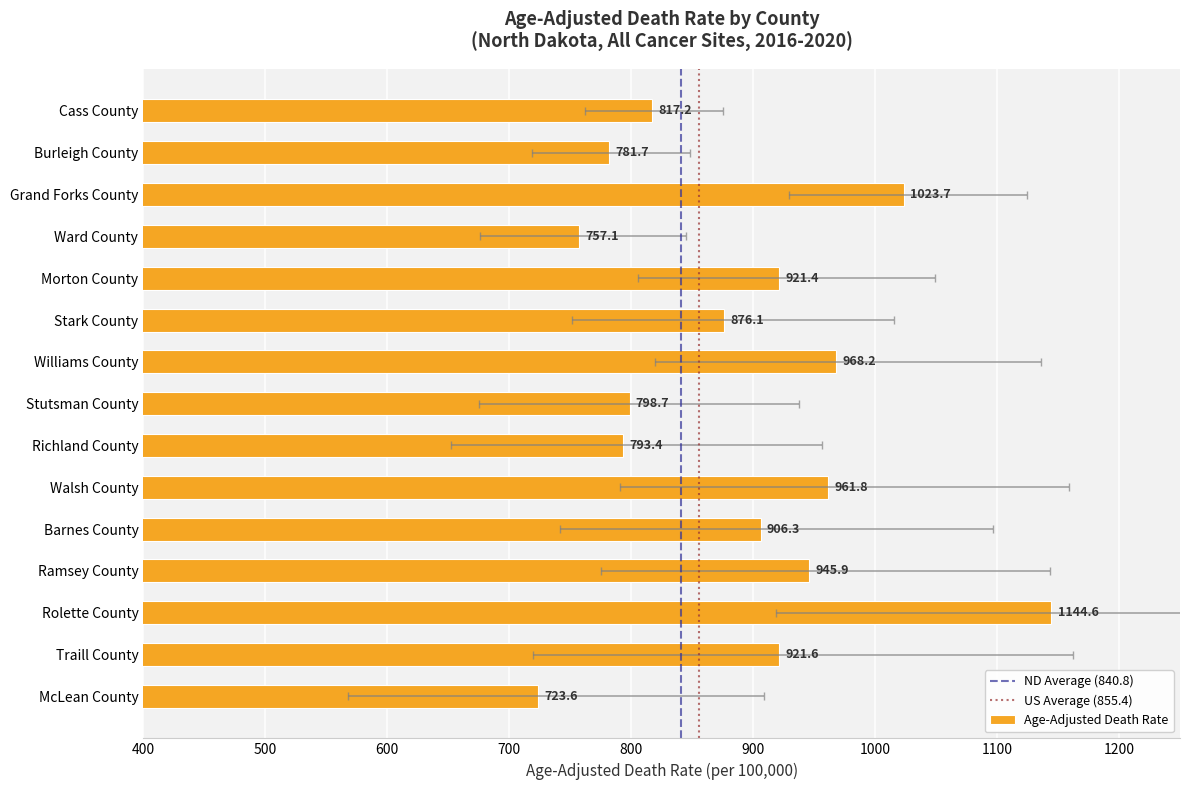

The value at Cass County is 1402.9. True or false?

False